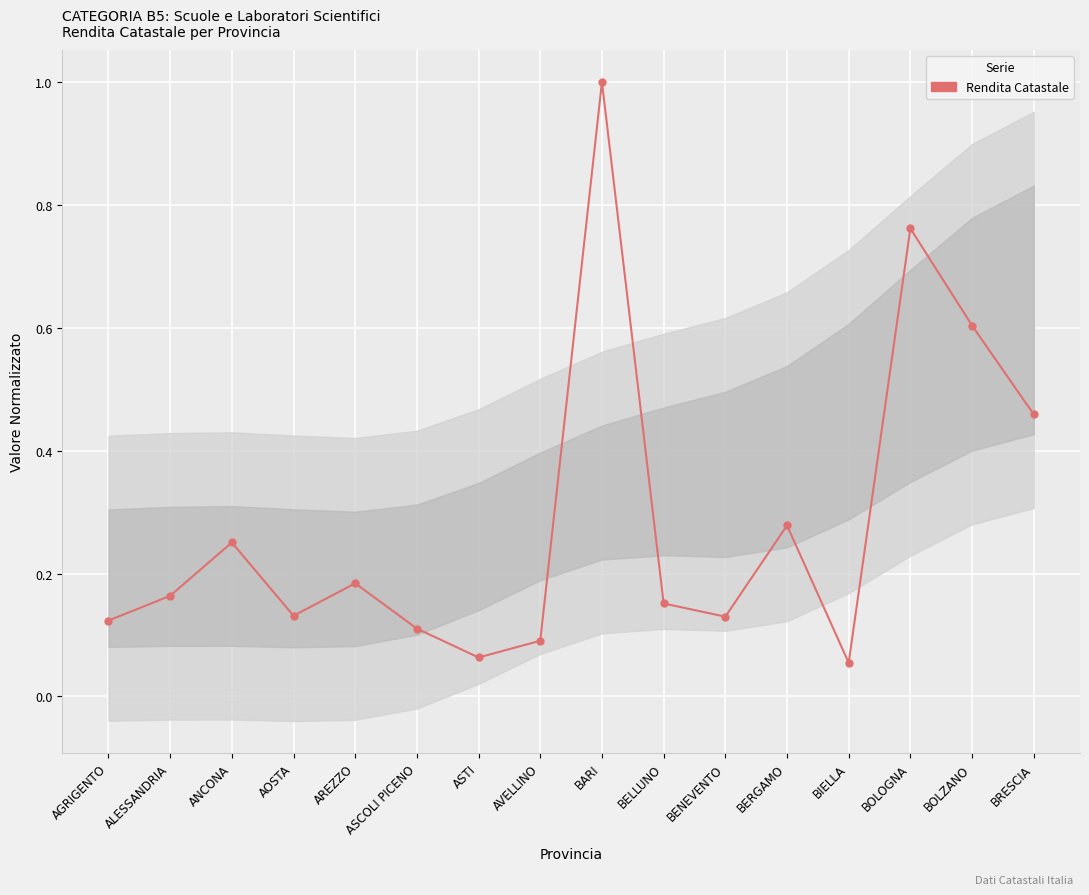

What is the average value?

0.3